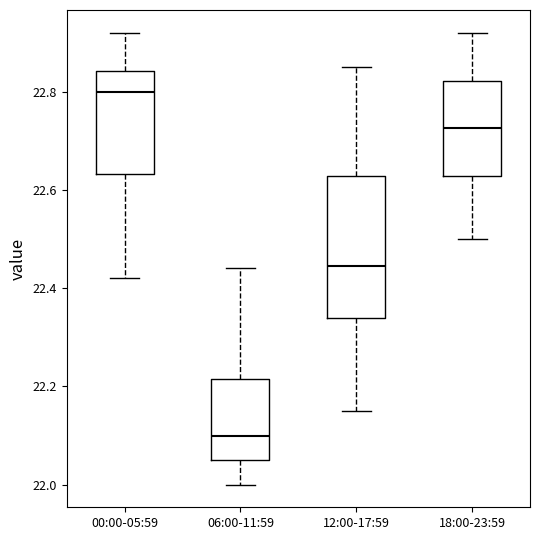

Which box's median line is the lowest?

06:00-11:59